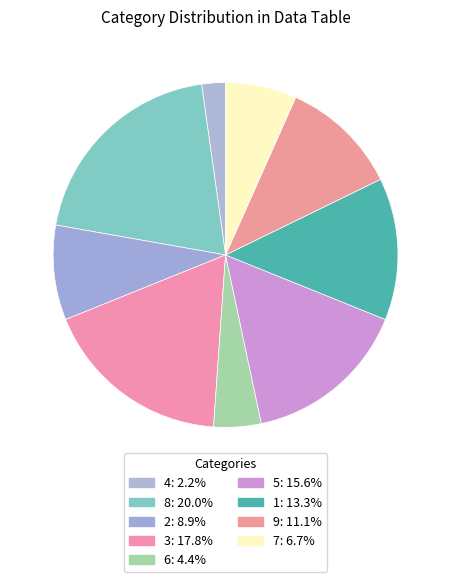

To the nearest percent, what portion does 6 represent?

4%